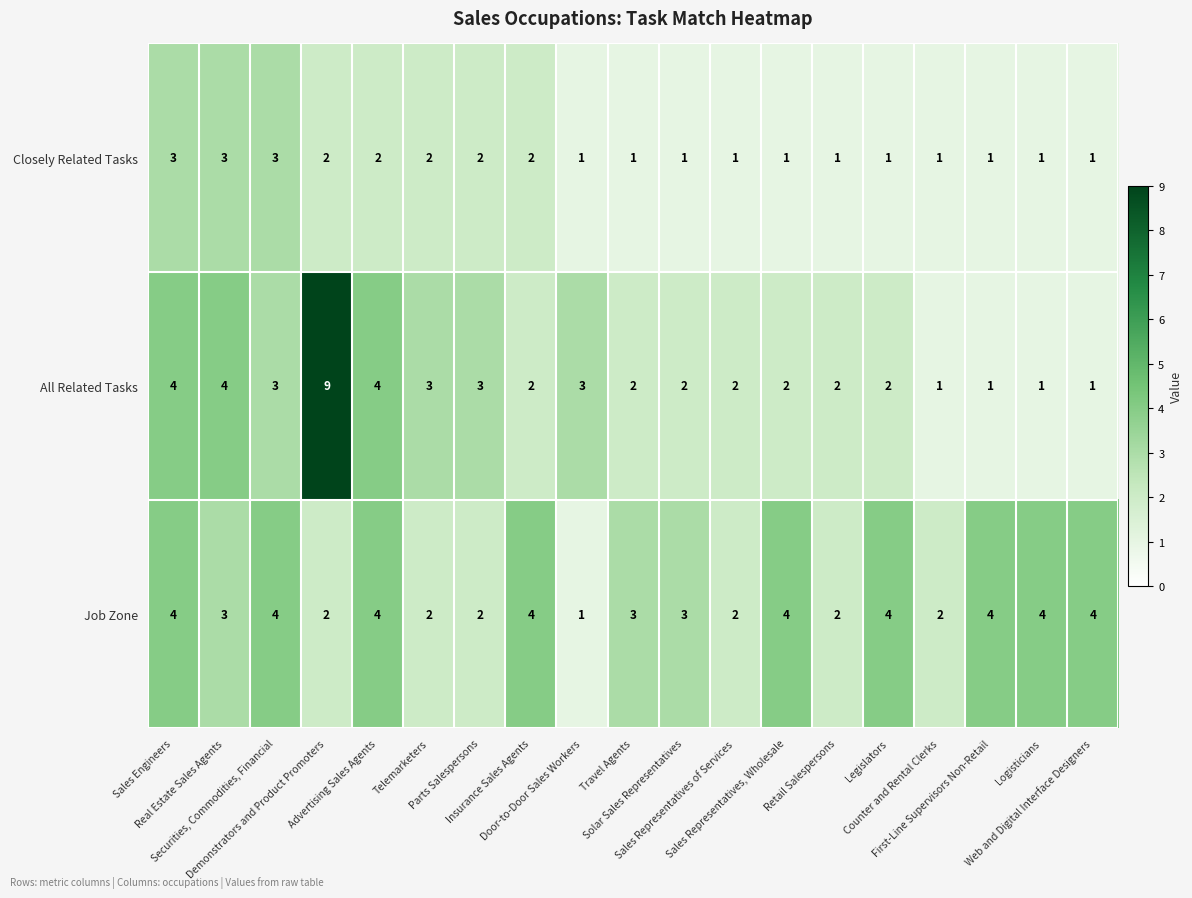

At which category is the sum across all series the highest?

Demonstrators and Product Promoters